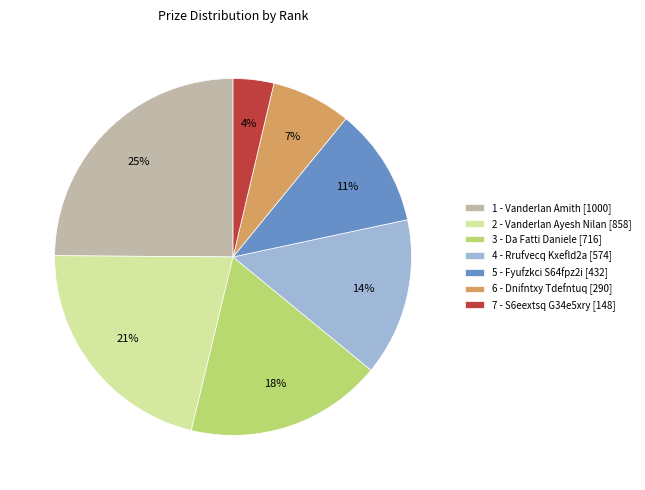

To the nearest percent, what is the difference between the largest and smallest slice percentages?

21%